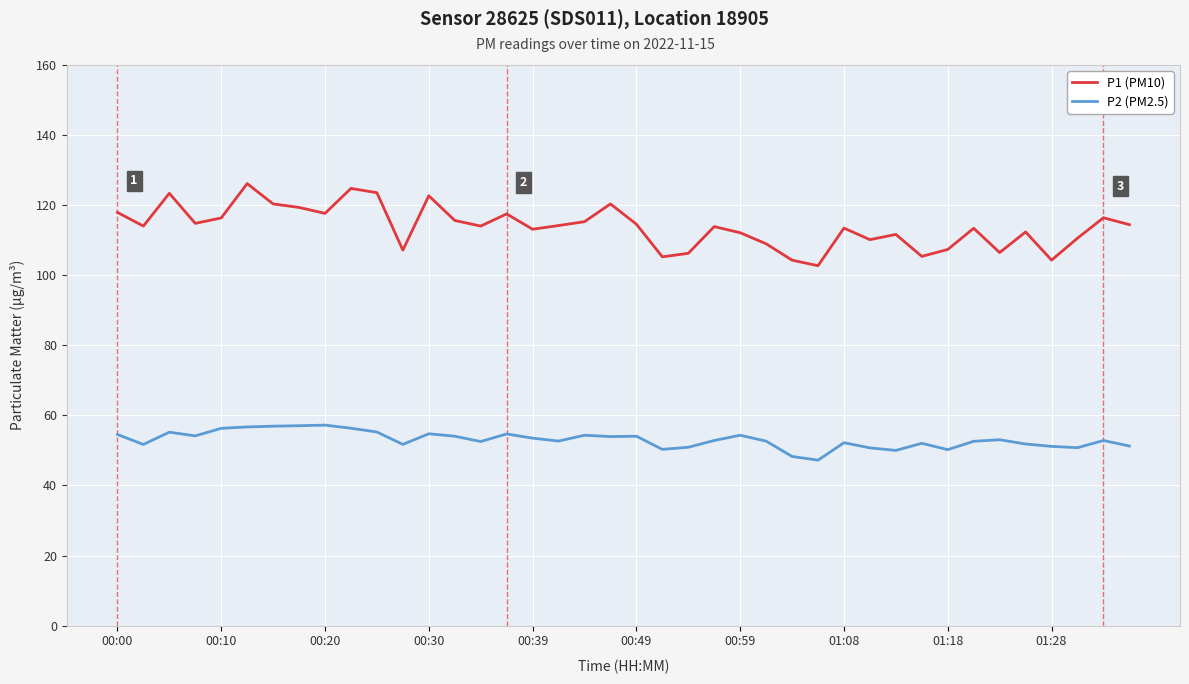

Which series has the largest range (max minus min)?

P1 (PM10)